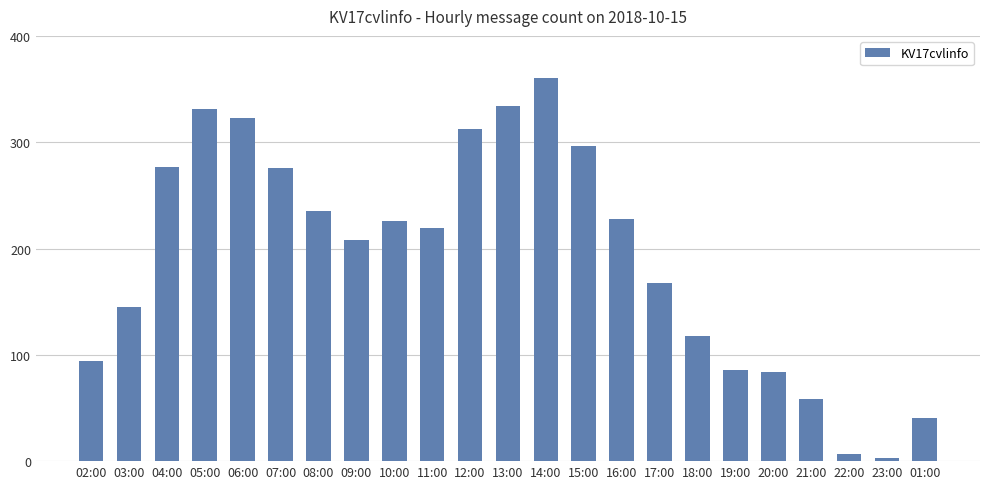

Is it true that the value at 12:00 is 515?

False